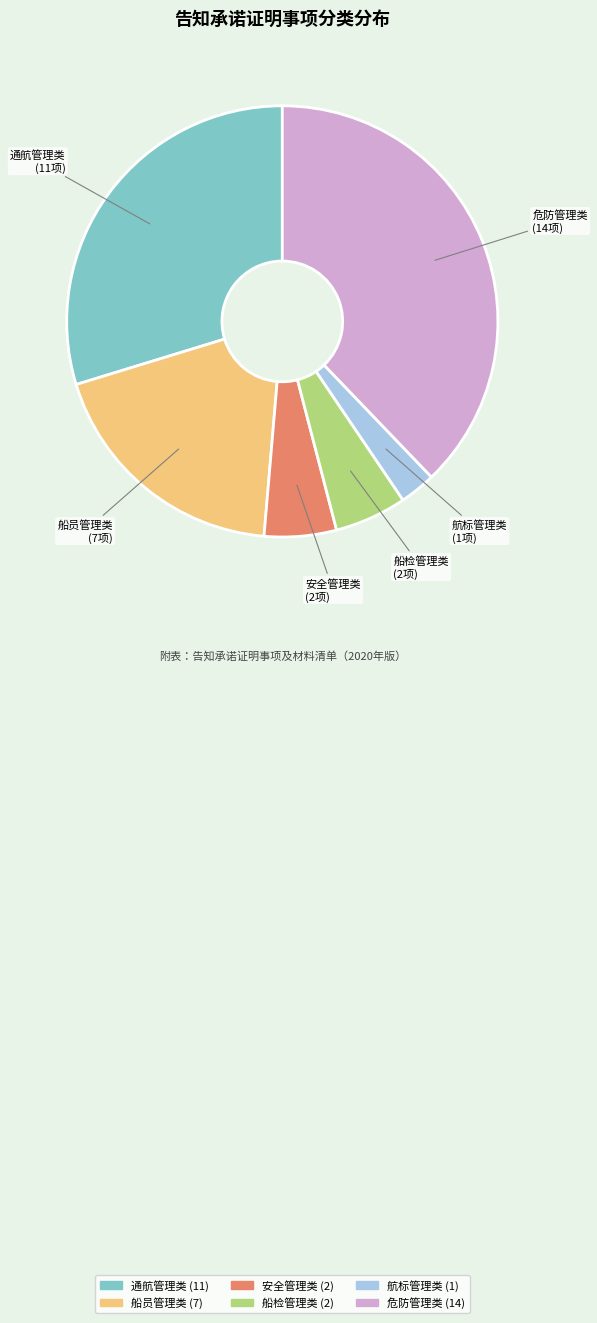

Which category has the biggest portion of the pie?

危防管理类